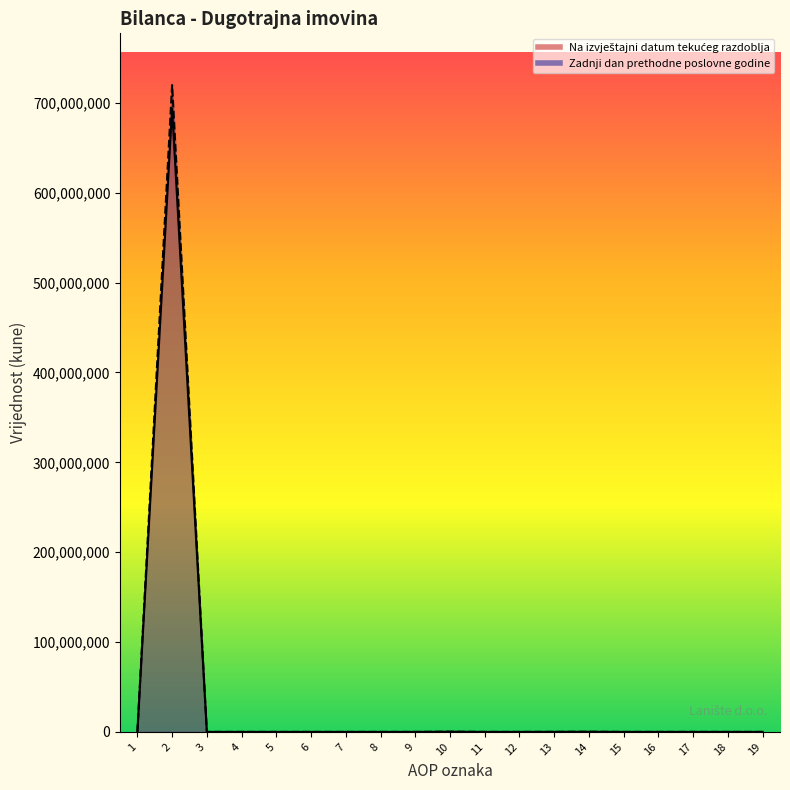

Where is the first local maximum for Na izvještajni datum tekućeg razdoblja?

2